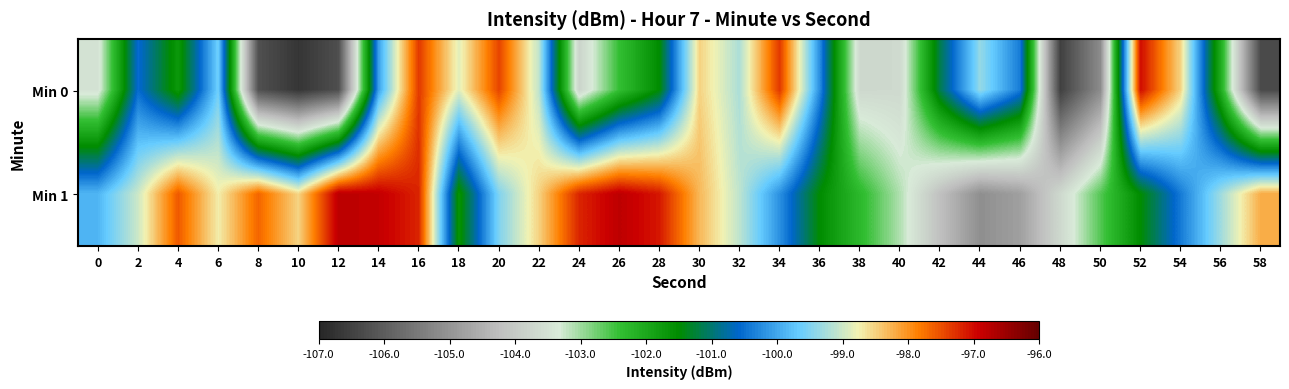

Which series has the widest spread of values?

Min 0